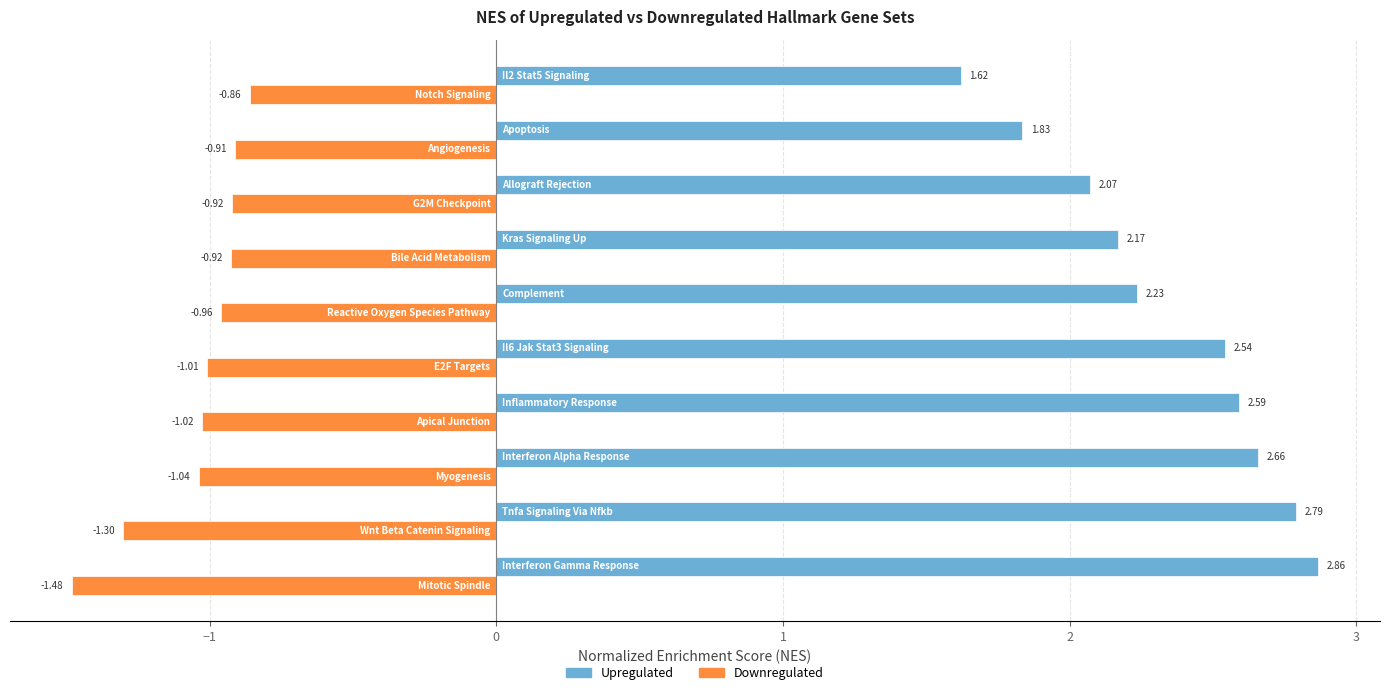

What are all the series names shown in the legend?

Upregulated, Downregulated